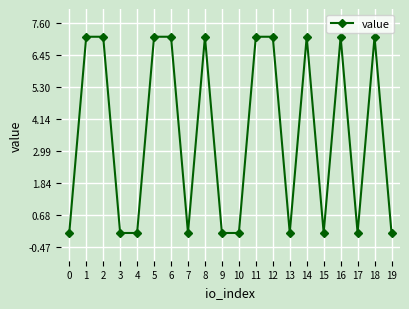

True or false: the data shows 7.1 at 11.

True